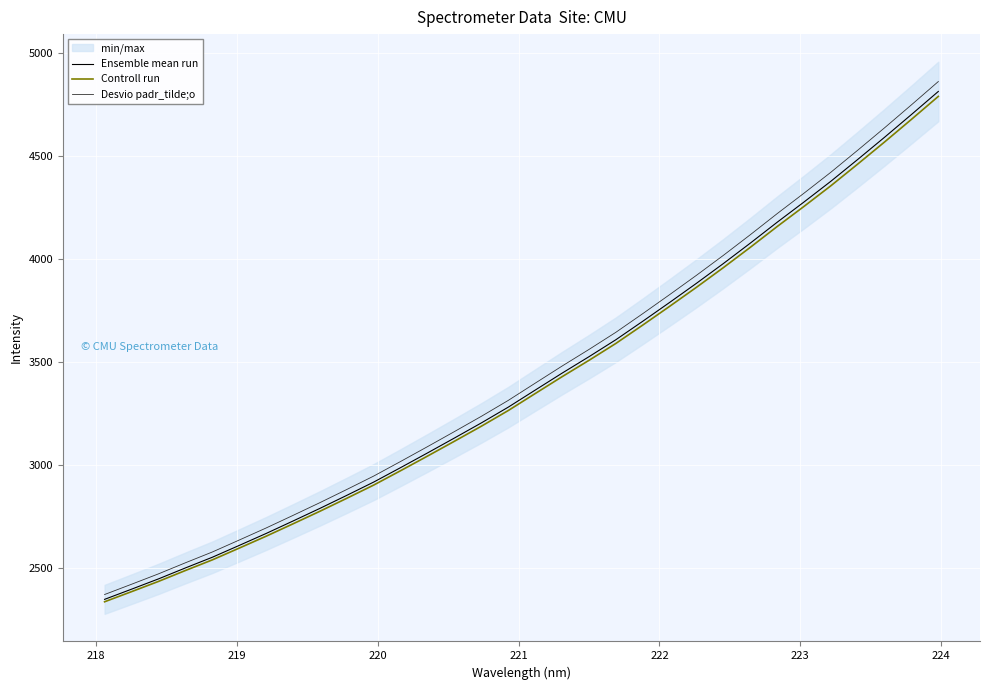

What is the sum of all Controll run values?

108724.6